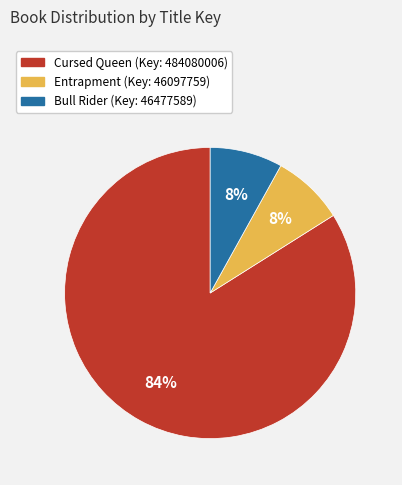

How many segments does this pie chart have?

3